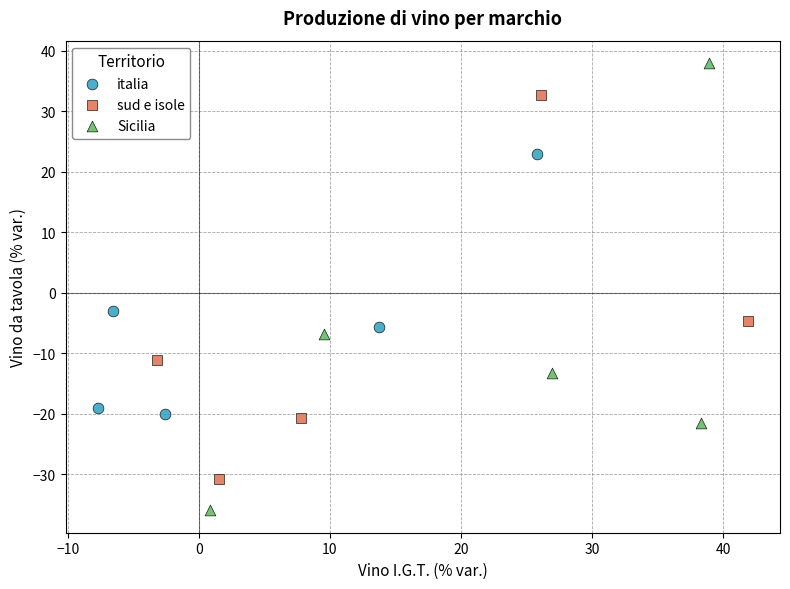

Which series contains the lowest Y value?

Sicilia